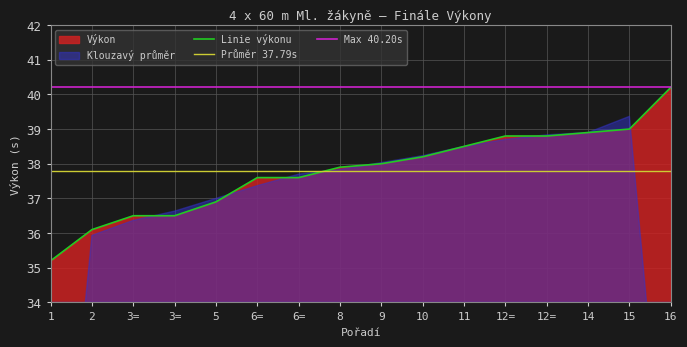

What is the label of the 2nd point from the left?

2